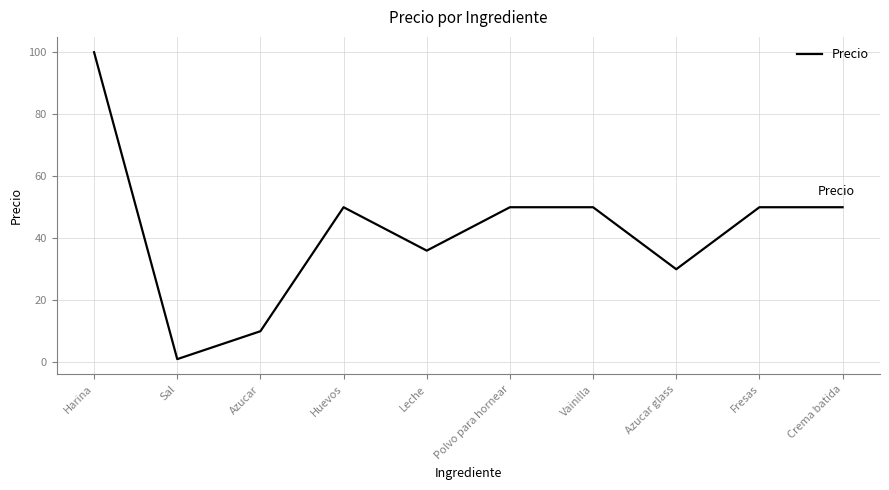

Is it true that the value at Harina is 100?

True